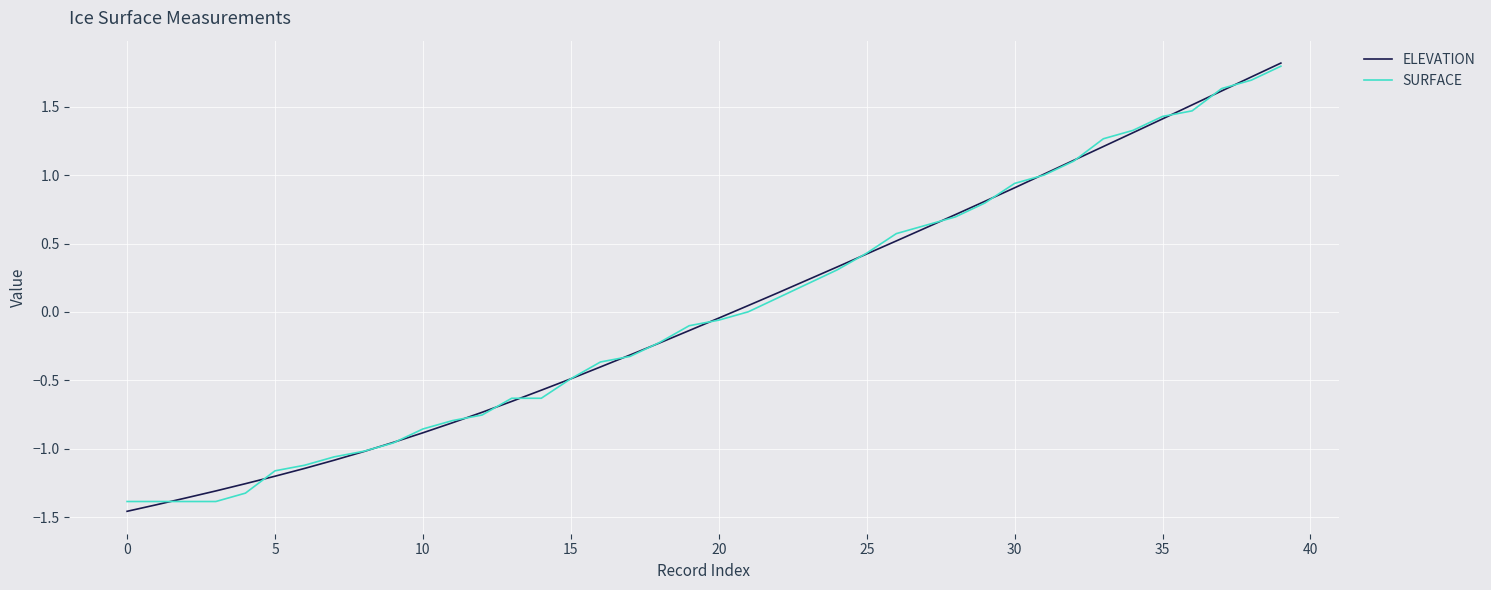

Reading left to right, list all the values displayed in this chart.

ELEVATION: -1.5	-1.4	-1.4	-1.3	-1.3	-1.2	-1.1	-1.1	-1.0	-1.0	-0.9	-0.8	-0.7	-0.7	-0.6	-0.5	-0.4	-0.3	-0.2	-0.1	-0.0	0.0	0.1	0.2	0.3	0.4	0.5	0.6	0.7	0.8	0.9	1.0	1.1	1.2	1.3	1.4	1.5	1.6	1.7	1.8
SURFACE: -1.4	-1.4	-1.4	-1.4	-1.3	-1.2	-1.1	-1.1	-1.0	-1.0	-0.9	-0.8	-0.8	-0.6	-0.6	-0.5	-0.4	-0.3	-0.2	-0.1	-0.1	0.0	0.1	0.2	0.3	0.4	0.6	0.6	0.7	0.8	0.9	1.0	1.1	1.3	1.3	1.4	1.5	1.6	1.7	1.8